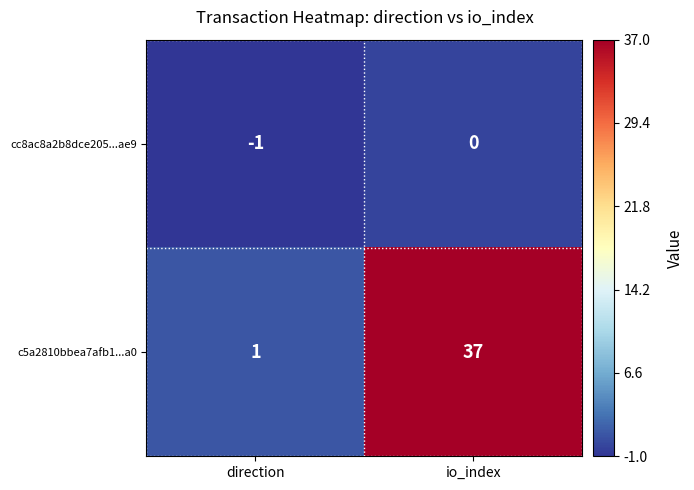

Where is c5a2810bbea7afb1...a0 nearest to the value 19?

direction